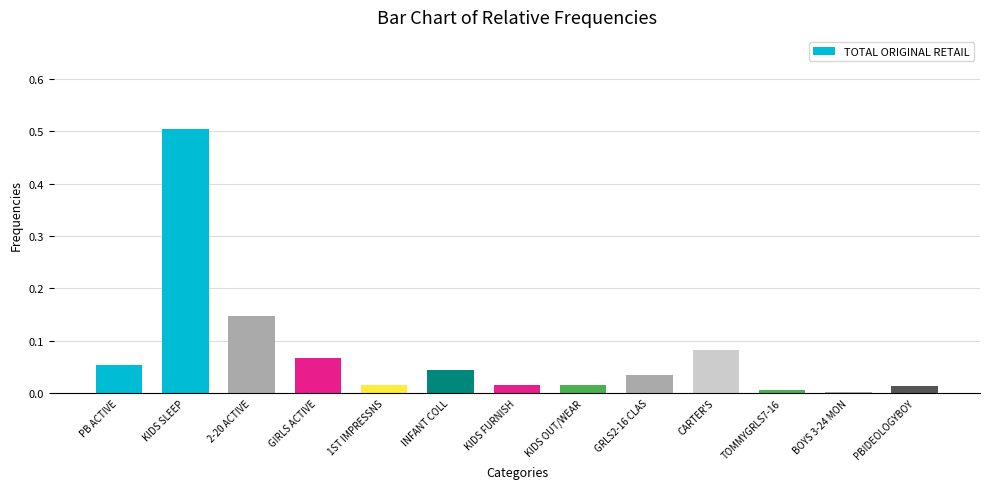

True or false: the data shows 0.0 at KIDS FURNISH.

True